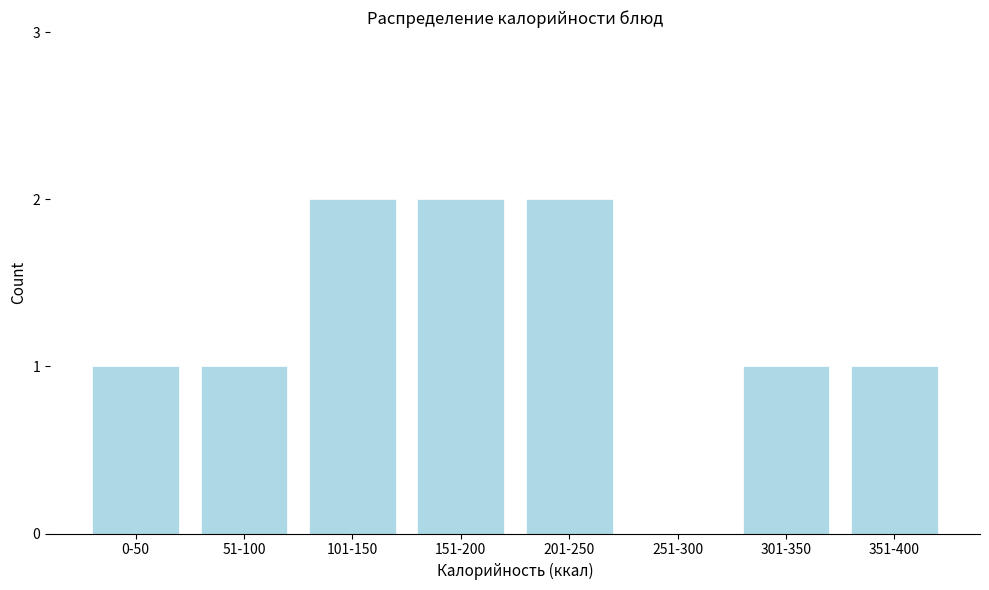

Reading left to right, transcribe all the data shown in this chart.

0-50=1	51-100=1	101-150=2	151-200=2	201-250=2	251-300=0	301-350=1	351-400=1